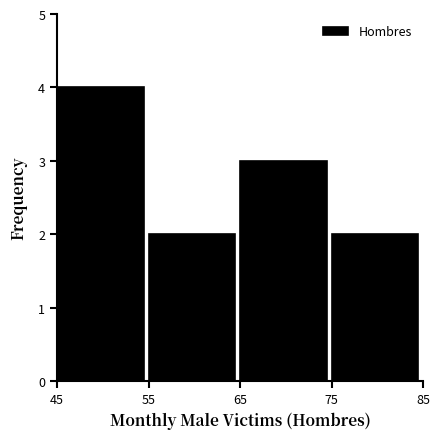

Which range on the x-axis has the tallest bar?

45 to 55